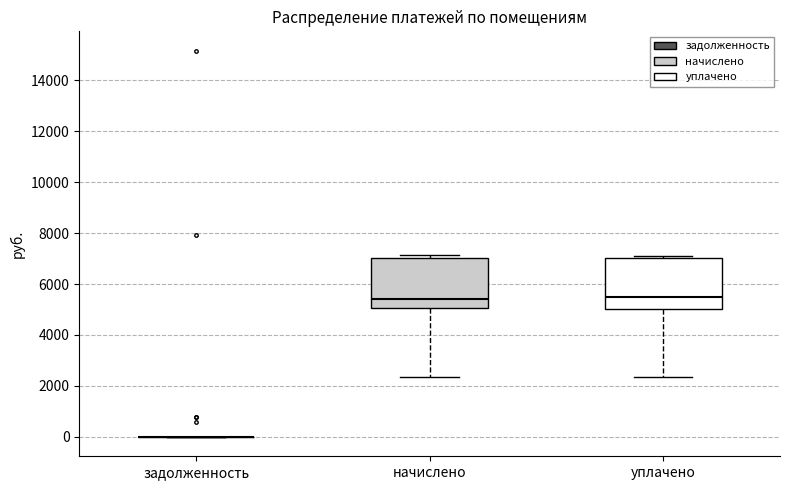

Reading left to right, transcribe this box plot: for each box, give where its median line is, the range the box spans, and where its two whiskers end, as read against the y-axis. The values are not printed on the chart, so give them approximately, as read against the axis.

задолженность: box collapsed to a line at 0, whiskers 0 to 0
начислено: median 5400, box 5000 to 7000, whiskers 2400 to 7200
уплачено: median 5600, box 5000 to 7000, whiskers 2400 to 7200